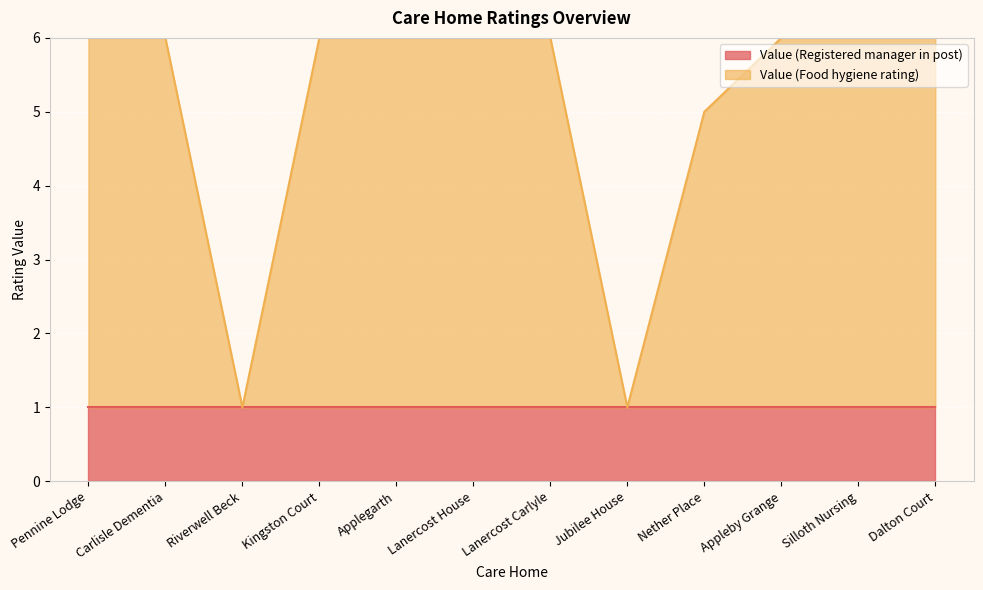

How many values are between 6 and 7?

9